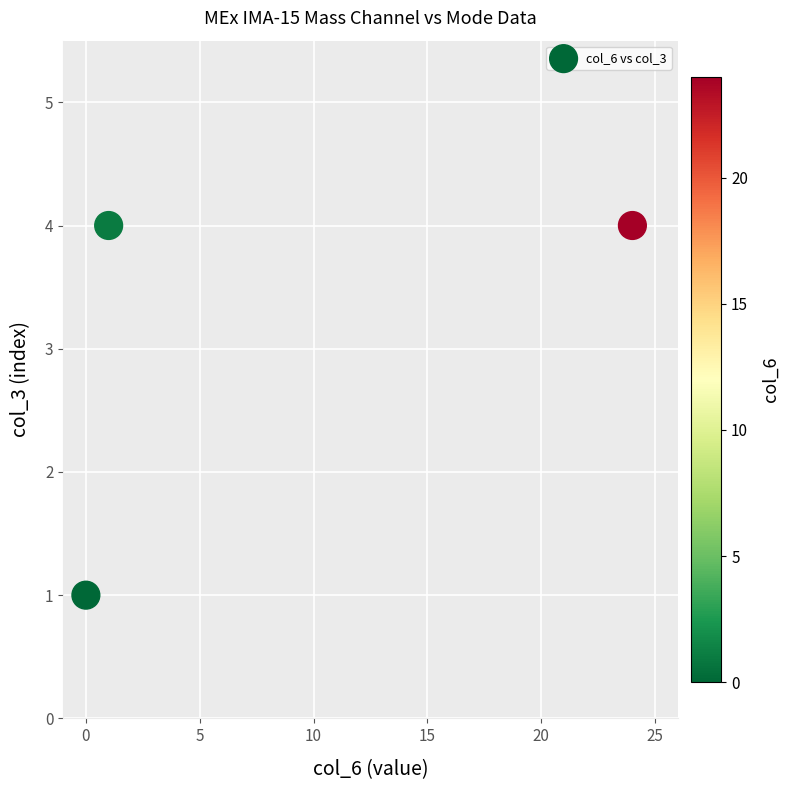

What is the average Y value?

3